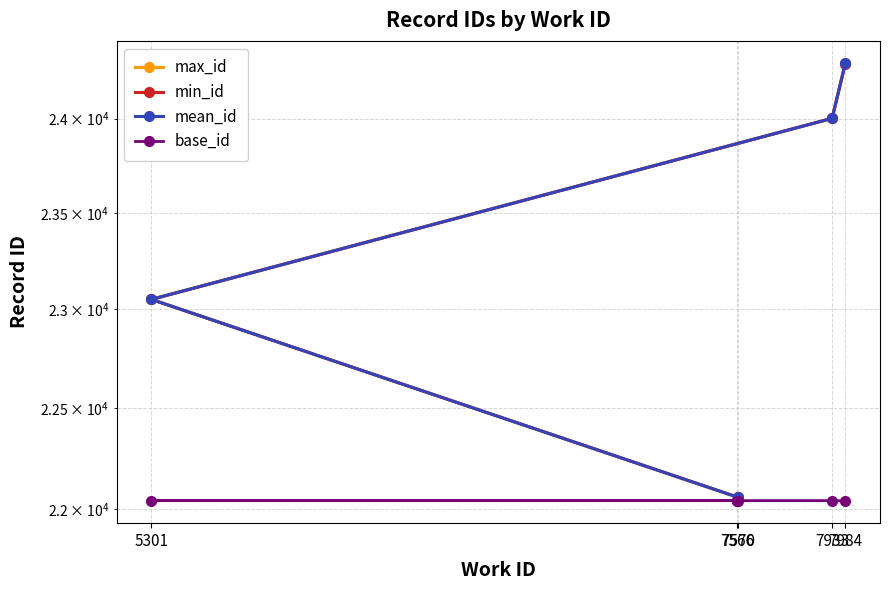

What position from the right is 5301?

3